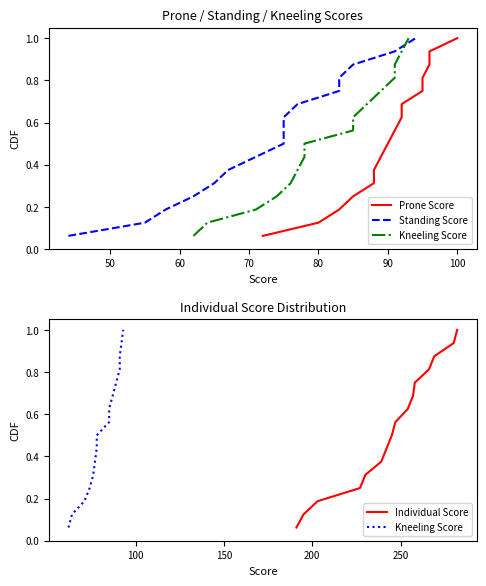

True or false: Prone Score and Individual Score cross at least once.

False